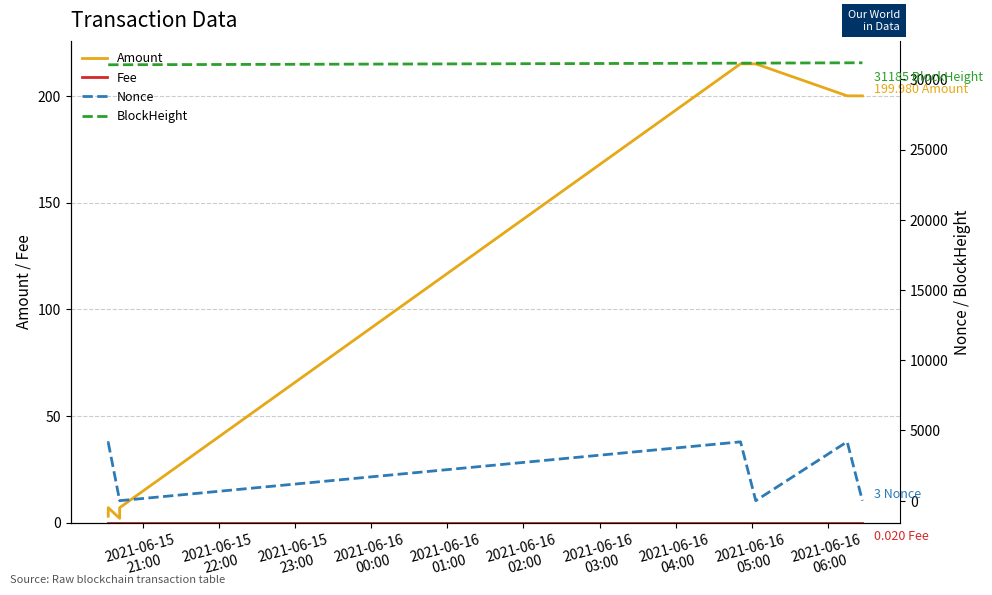

What are all the series names shown in the legend?

Amount, Fee, Nonce, BlockHeight